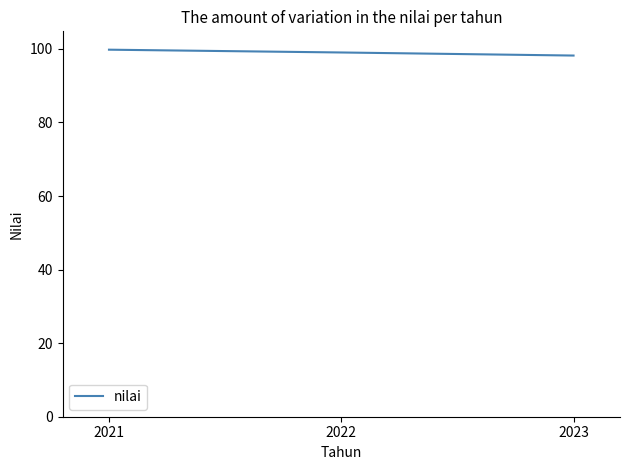

What is the greatest value displayed?

99.8